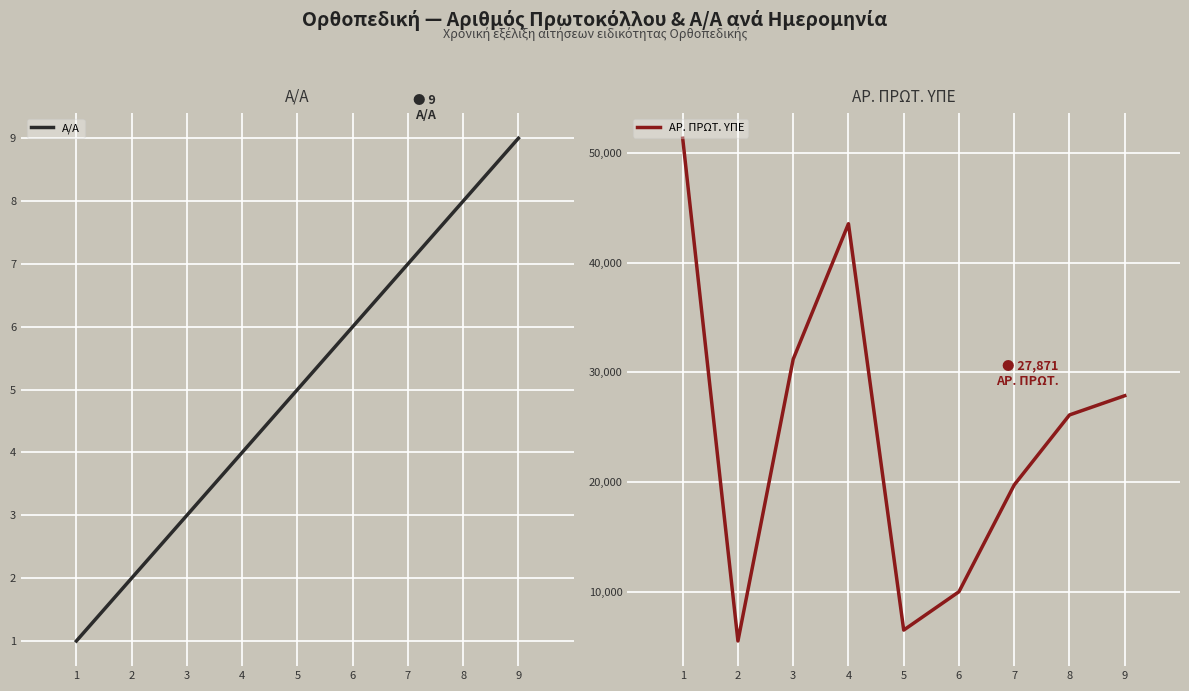

What is the total value across all series at 5?

6516